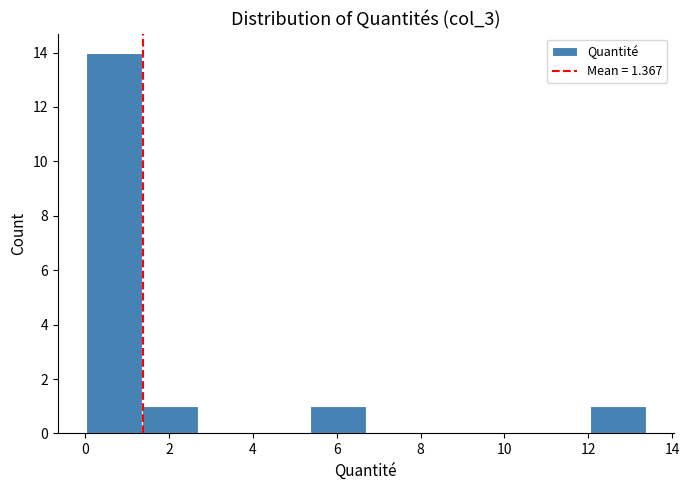

What is the height of the bar covering 1.4 to 2.6 on the x-axis? Neither the bar edges nor the heights are printed on the chart, so give them approximately, as read against the axes.

1